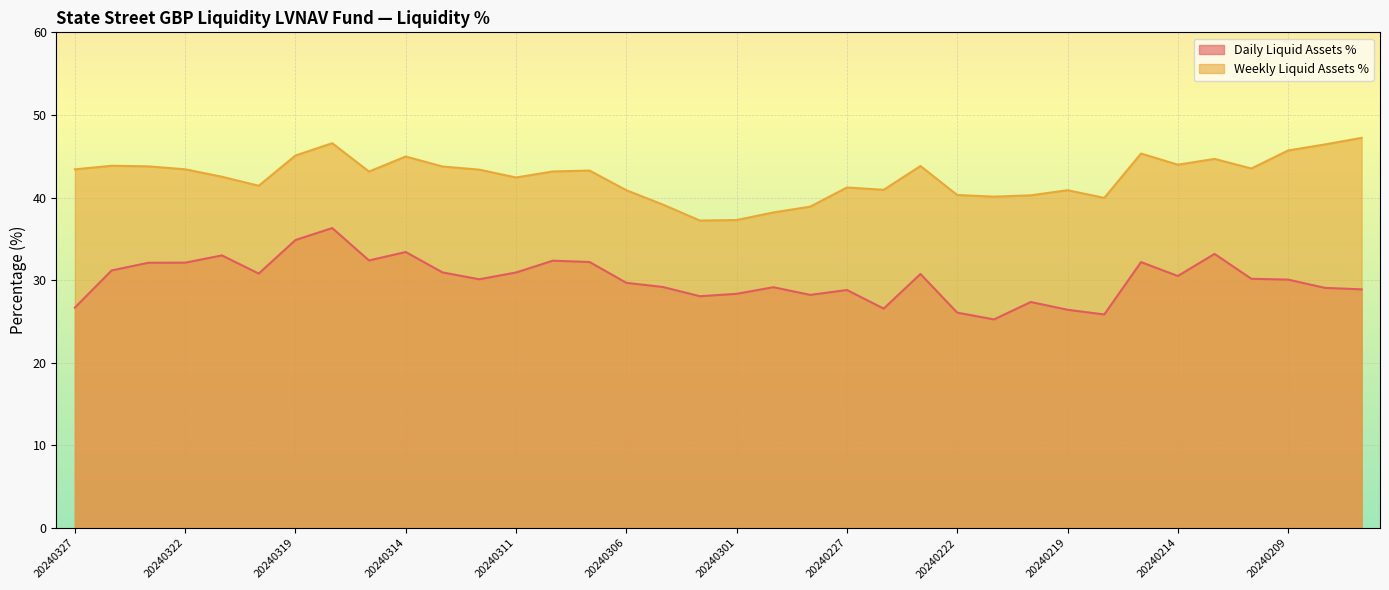

True or false: Weekly Liquid Assets % and Daily Liquid Assets % cross at least once.

False